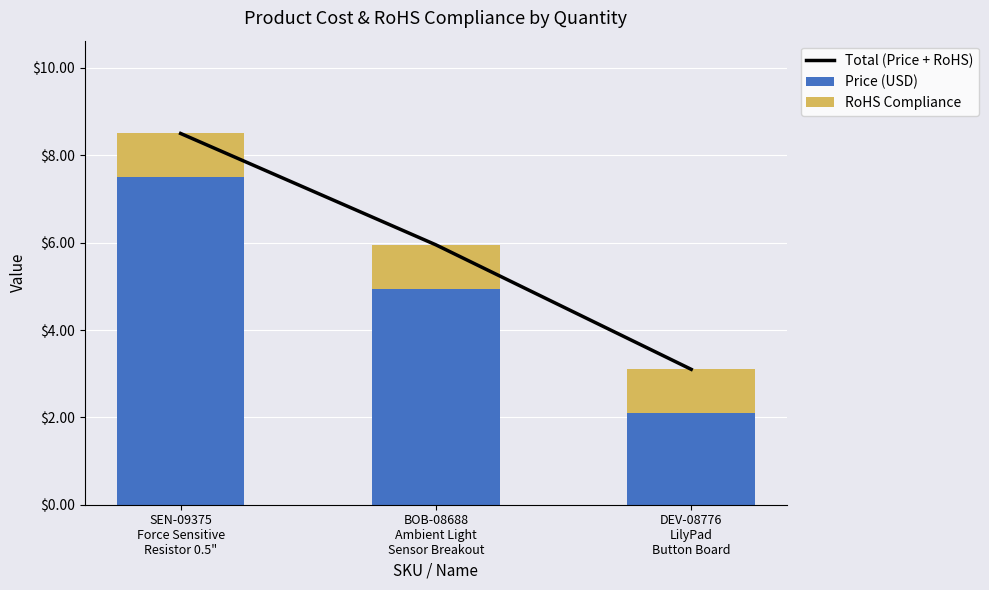

List the series in order of their peak value, lowest first.

RoHS Compliance, Price (USD), Total (Price + RoHS)